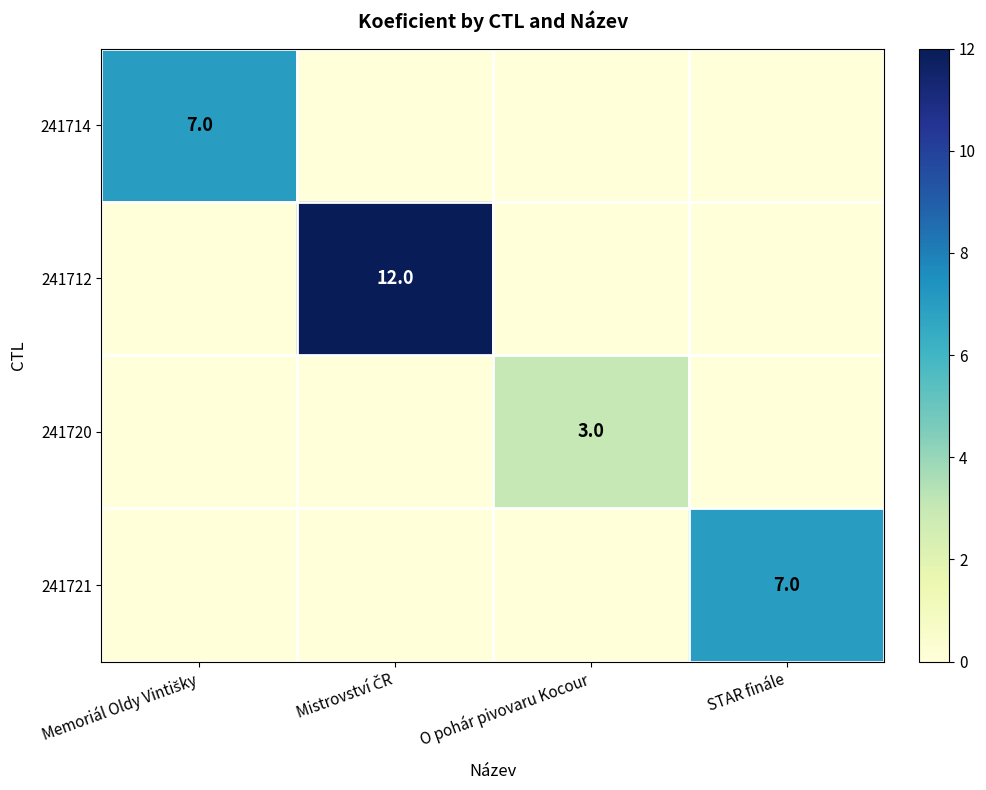

The value of 241714 at Memoriál Oldy Vintišky is 7. True or false?

True